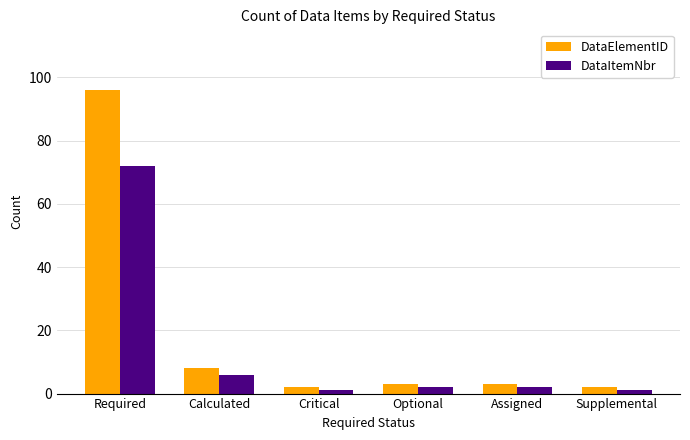

What is the label of the 4th bar from the left?

Optional